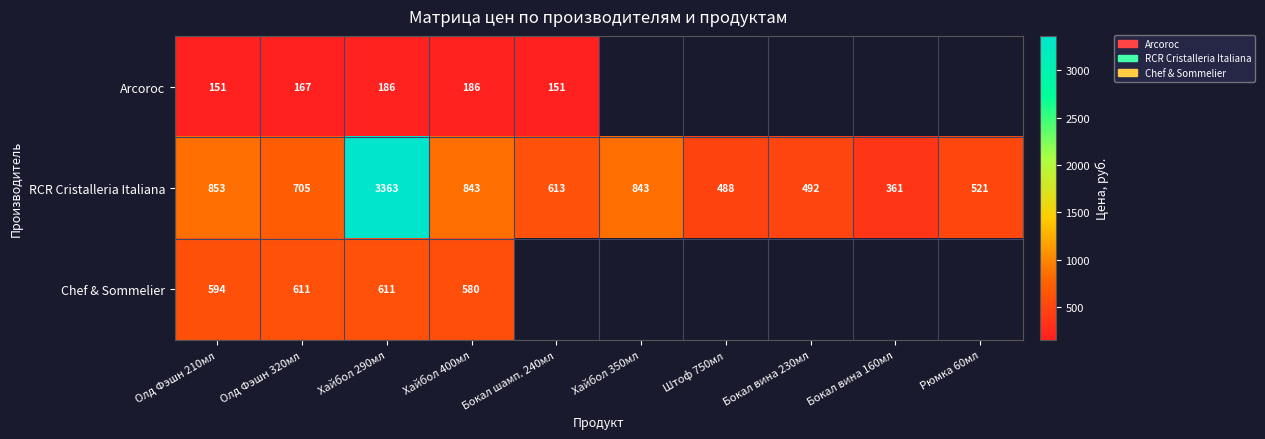

What is the total value across all series at Олд Фэшн 320мл?

1483